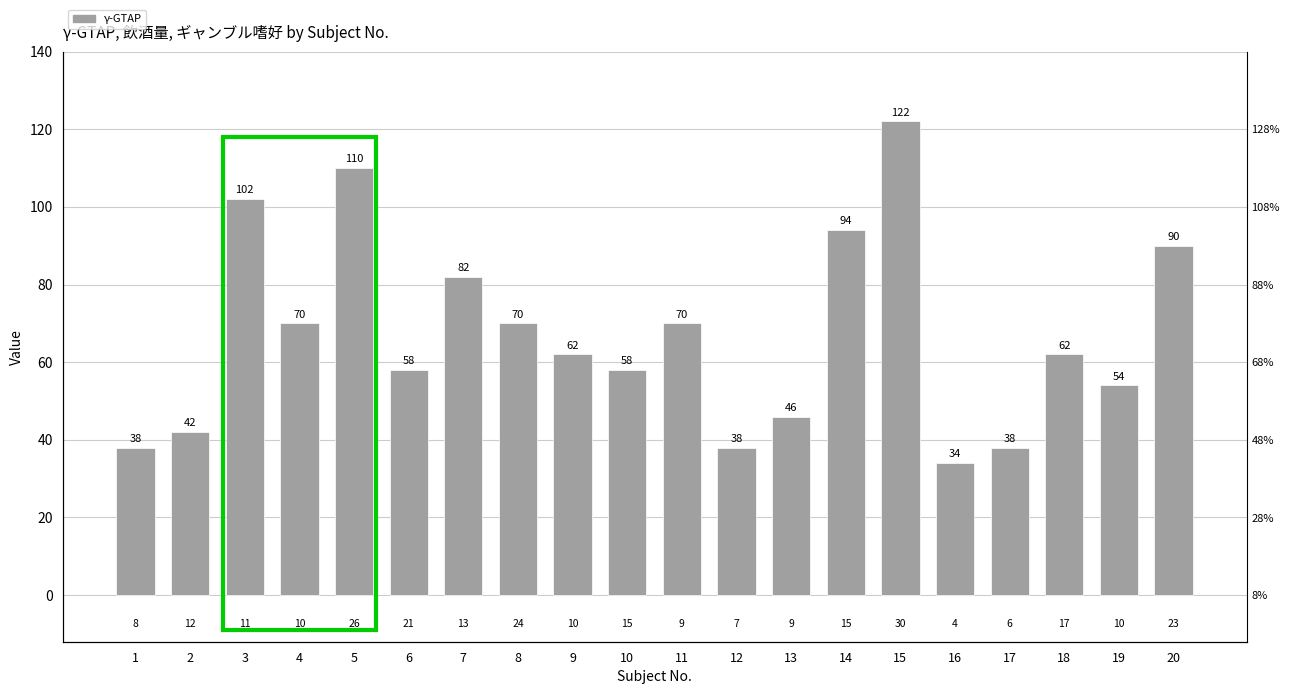

Reading left to right, what are all the values shown in this chart?

1=38	2=42	3=102	4=70	5=110	6=58	7=82	8=70	9=62	10=58	11=70	12=38	13=46	14=94	15=122	16=34	17=38	18=62	19=54	20=90